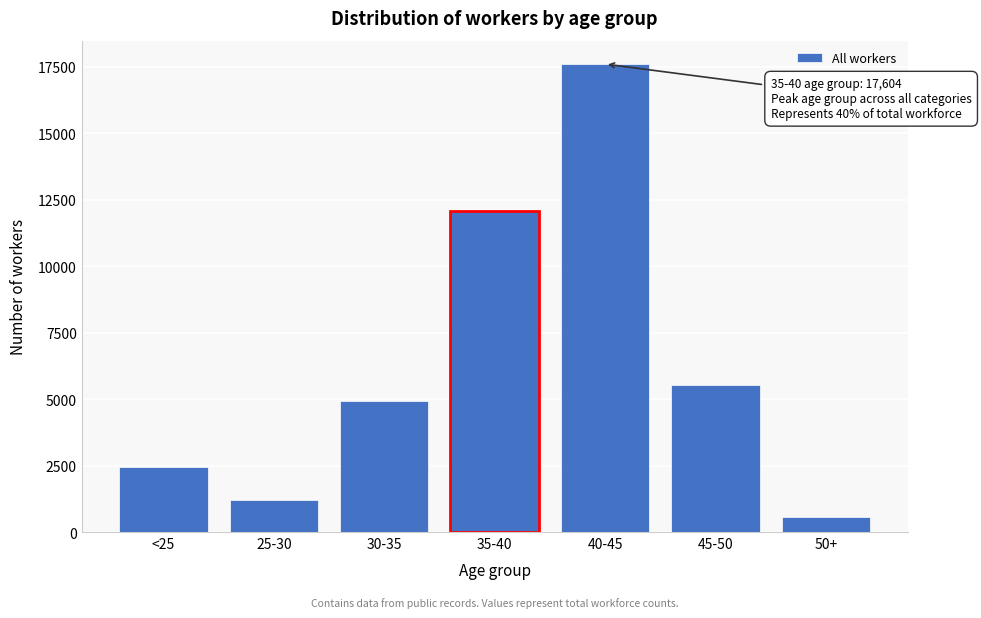

Reading left to right, extract all data points from this chart.

2431	1221	4943	12089	17604	5536	552